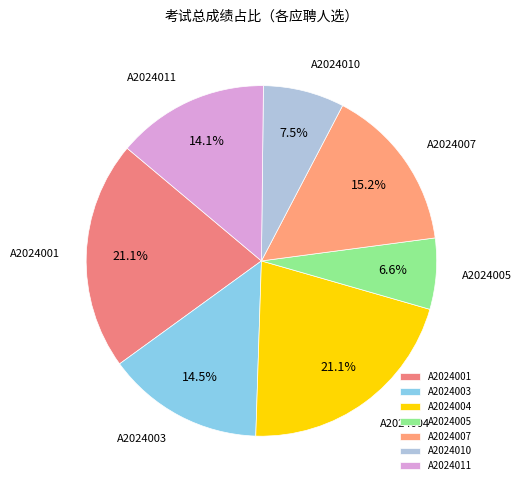

Approximately how many times larger is the value at A2024004 compared to A2024011?

1.5